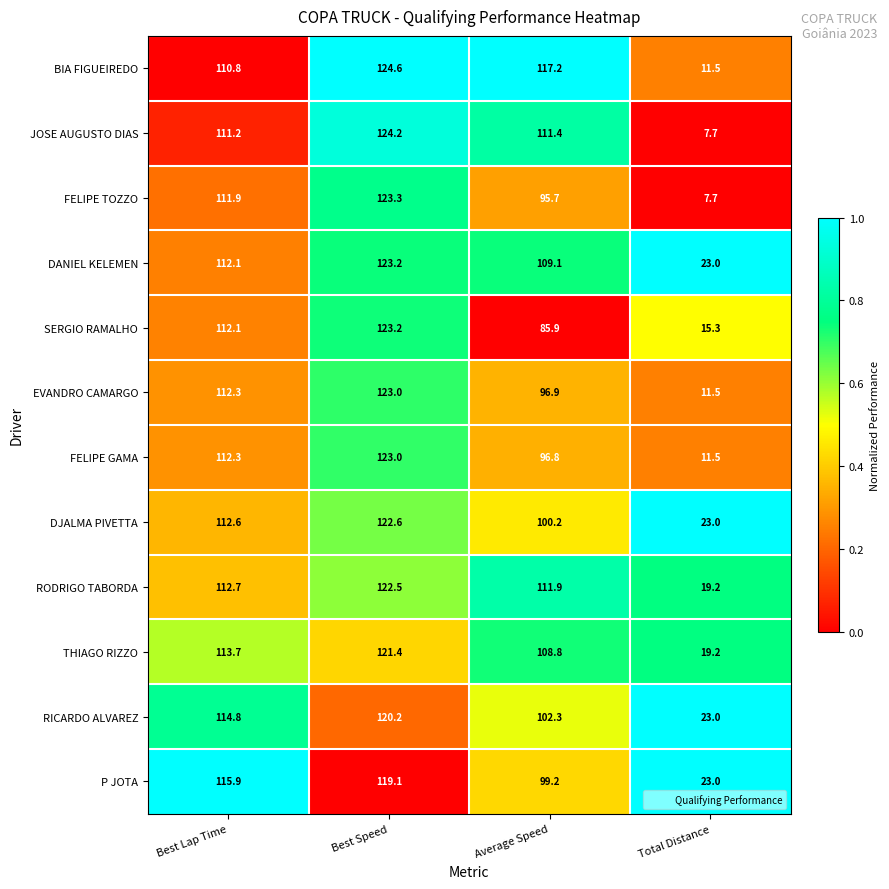

Which label corresponds to the largest value in the chart?

Best Speed